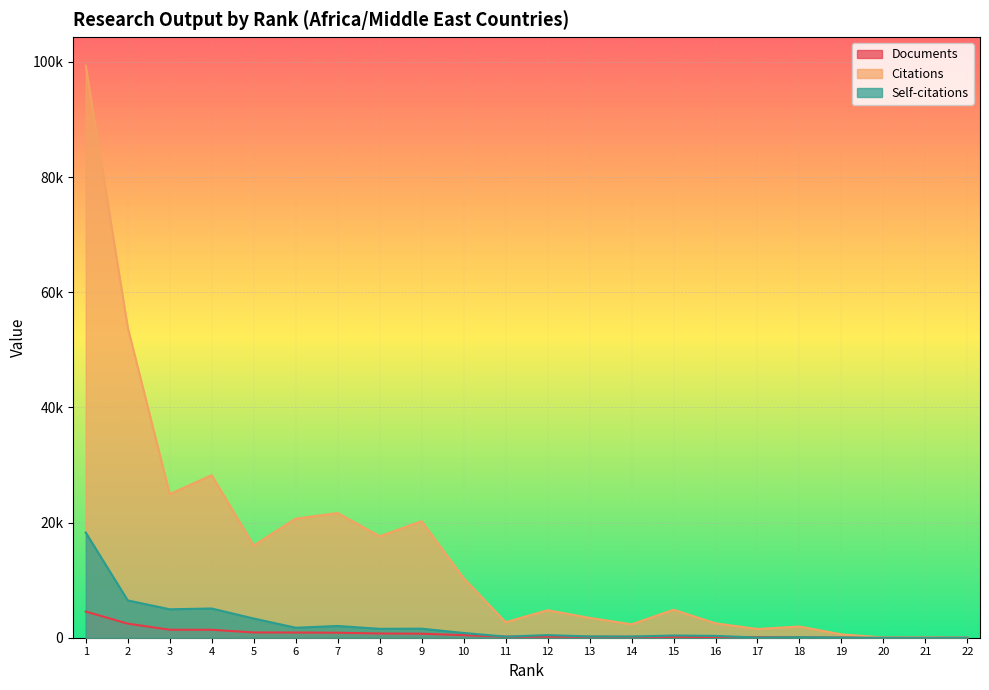

List the series in order of their peak value, lowest first.

Documents, Self-citations, Citations